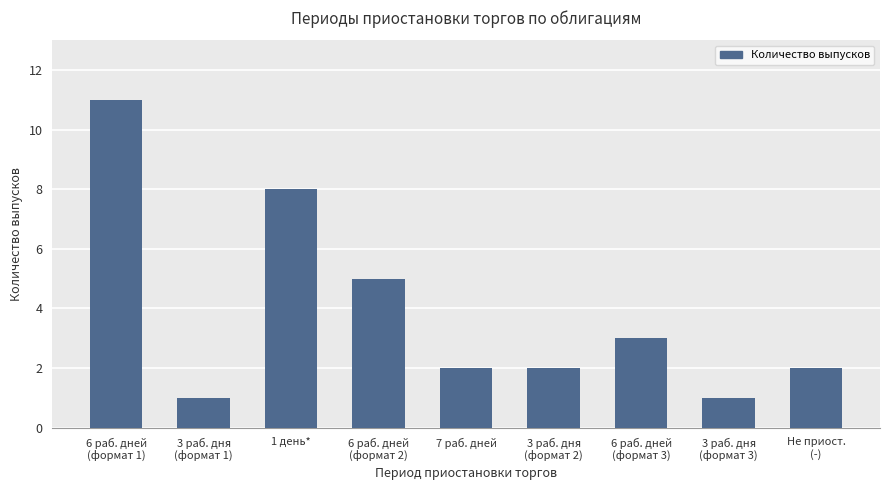

What is the ratio of the value at 6 раб. дней
(формат 2) to the value at 3 раб. дня
(формат 3)?

5.0